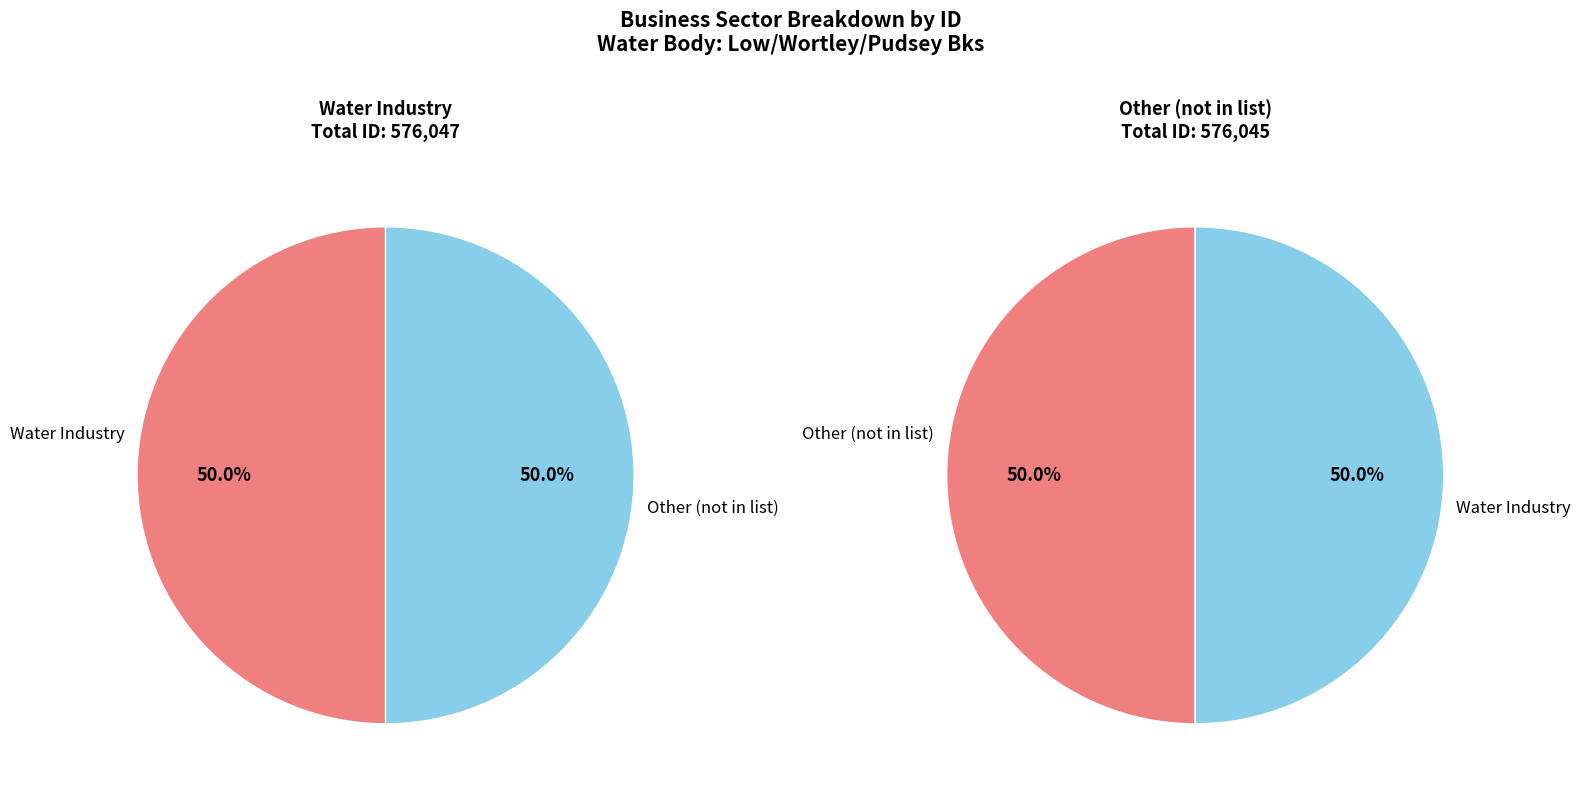

Count the number of slices in the pie.

2